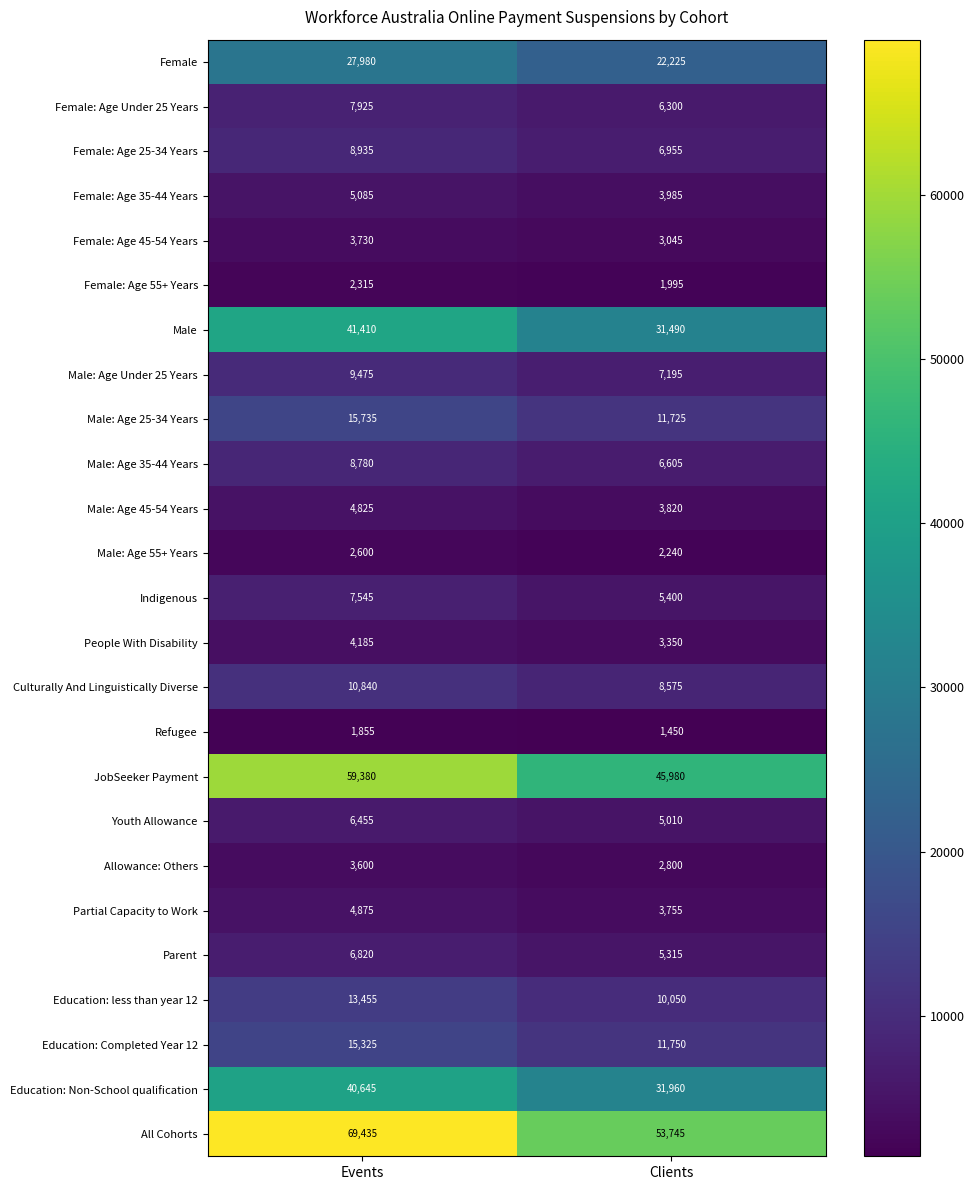

At which category does the chart reach its minimum across all series?

Clients